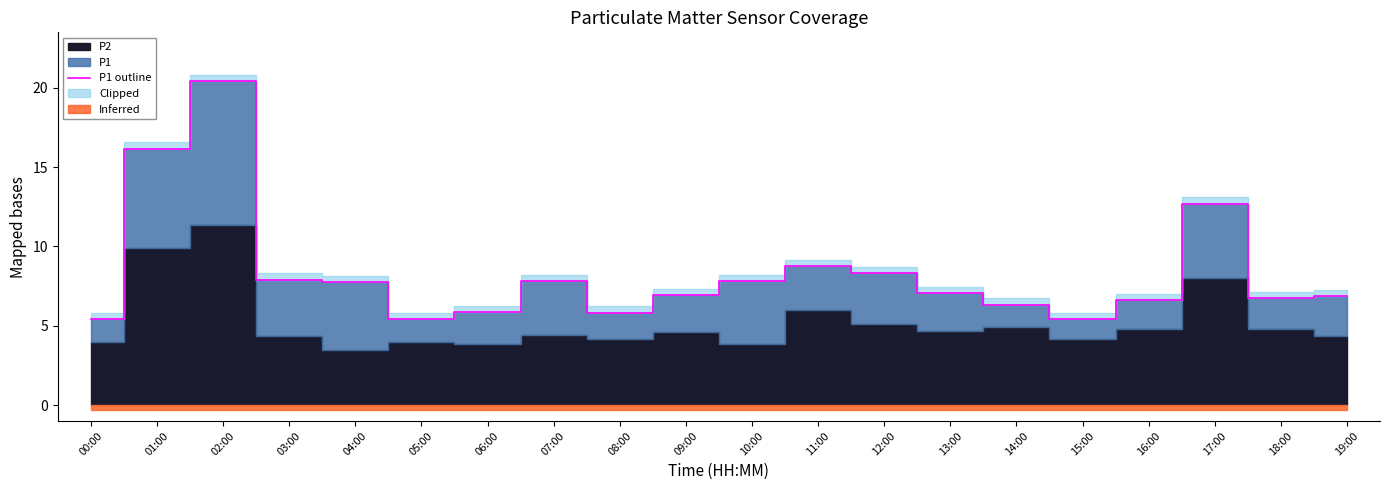

Is it true that the value at 10:00 is 3.4?

False